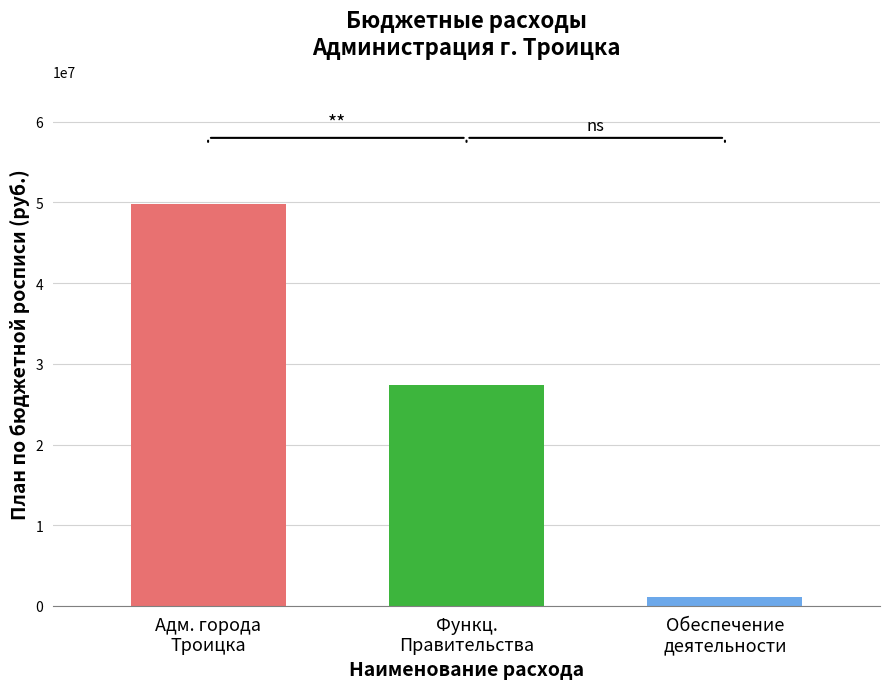

Where does the data first go above 27400909?

Адм. города
Троицка